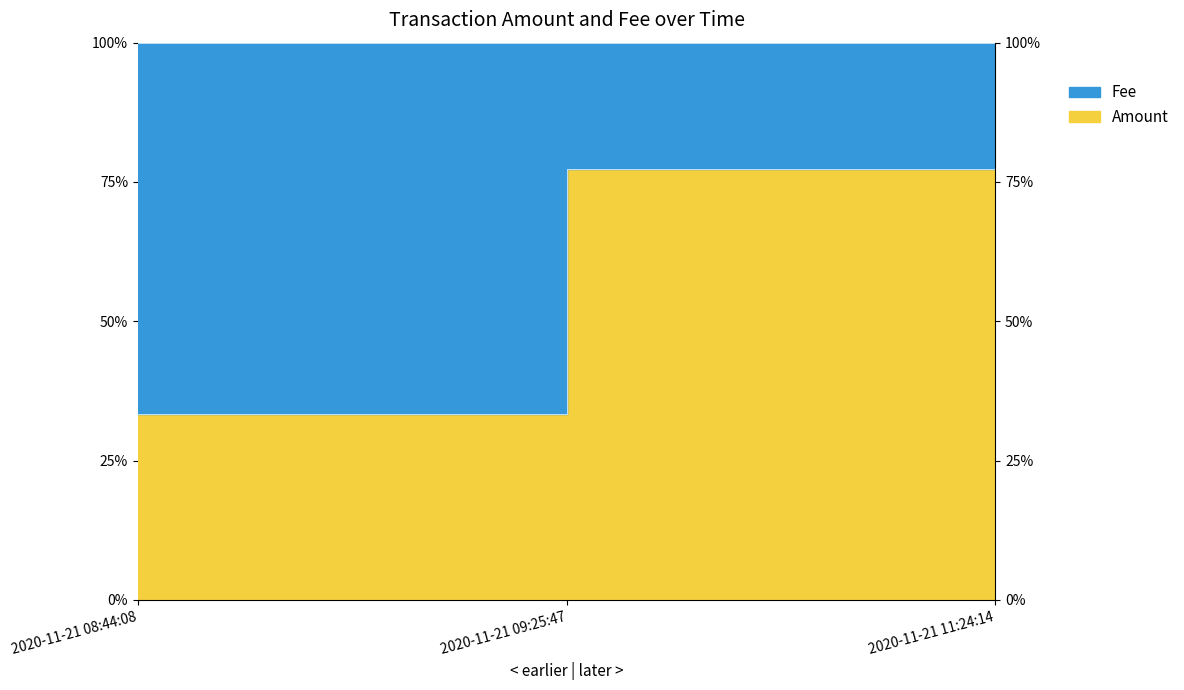

What value does the data have at 2020-11-21 11:24:14?

87.2